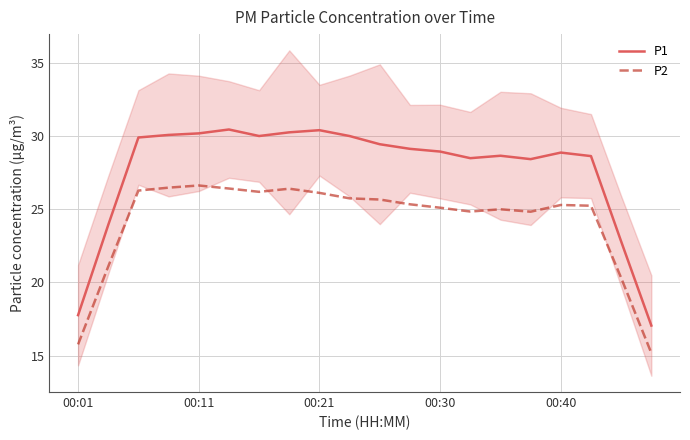

True or false: P2 and P1 cross at least once.

False